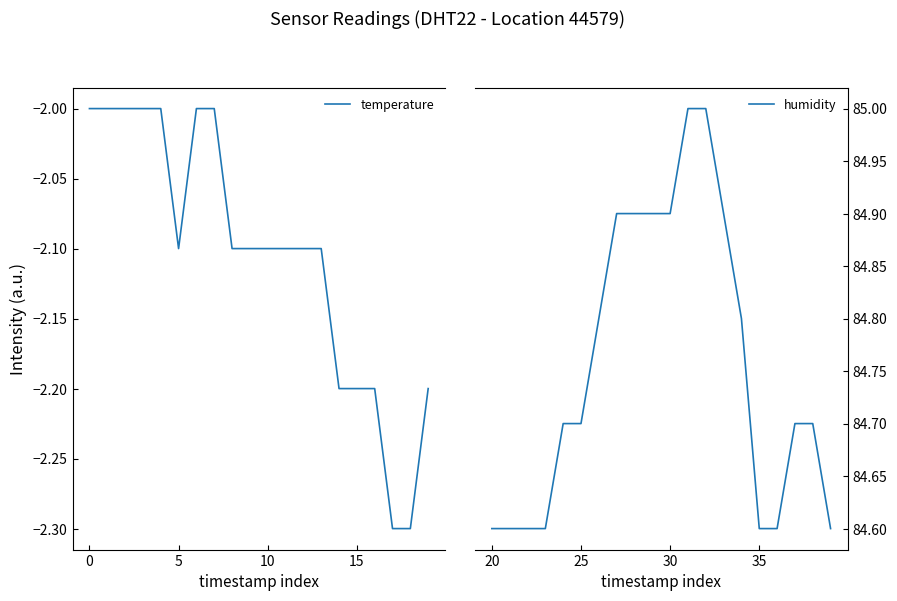

What is the minimum value for temperature?

-2.3